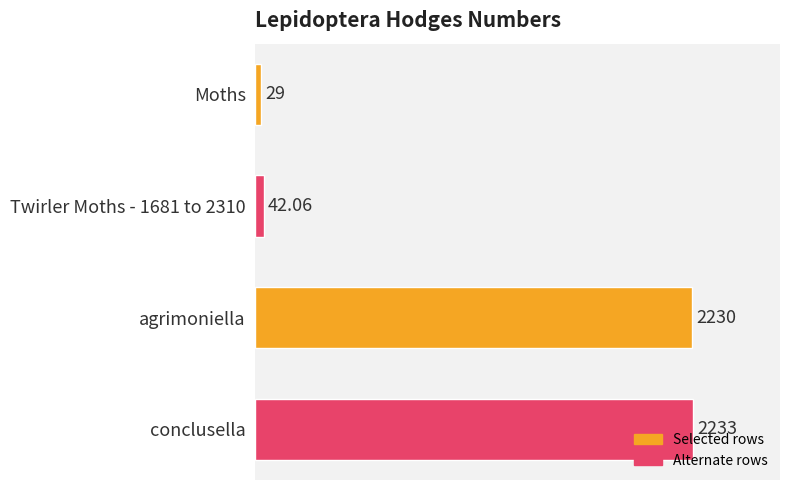

What is the sum of the values at agrimoniella and conclusella?

4463.0